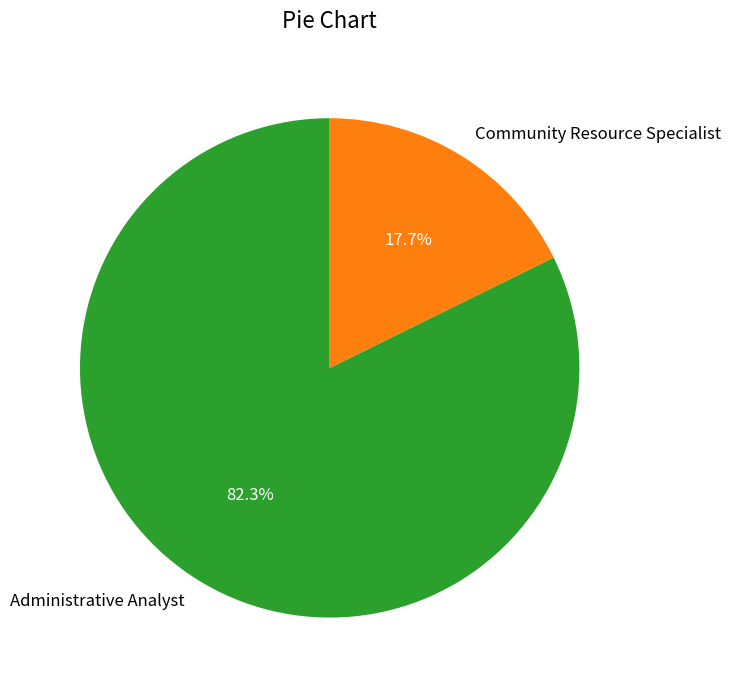

To the nearest percent, what is the difference between the Administrative Analyst and Community Resource Specialist slice percentages?

65%